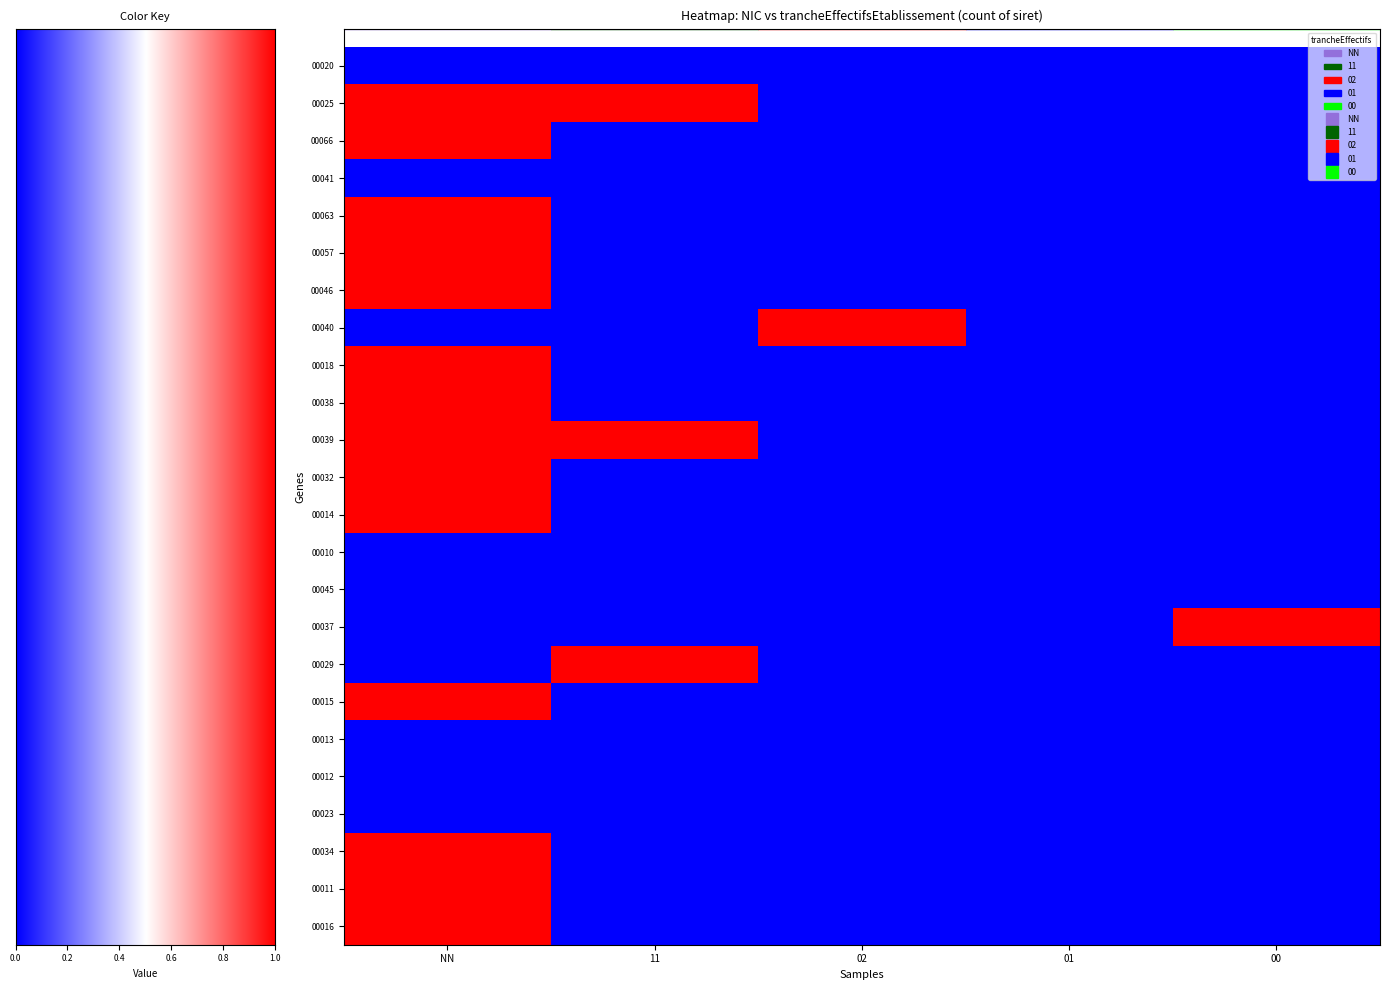

Is it true that 00045 equals 0 at 11?

True